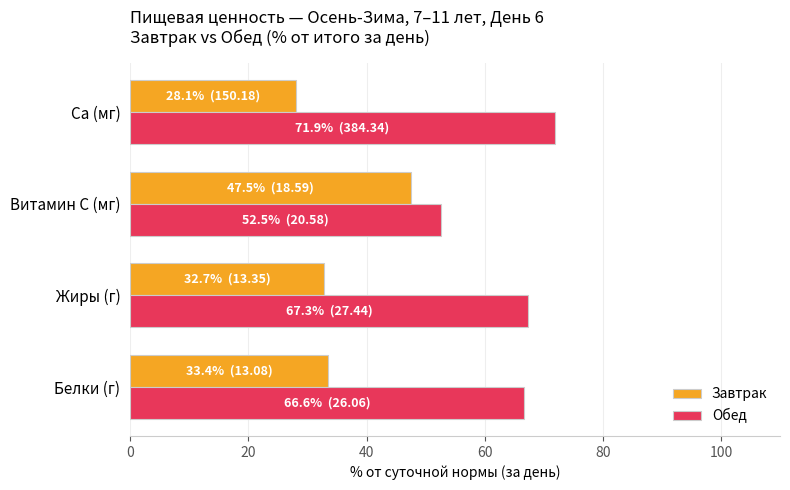

What is the sum of all Обед values?

258.3